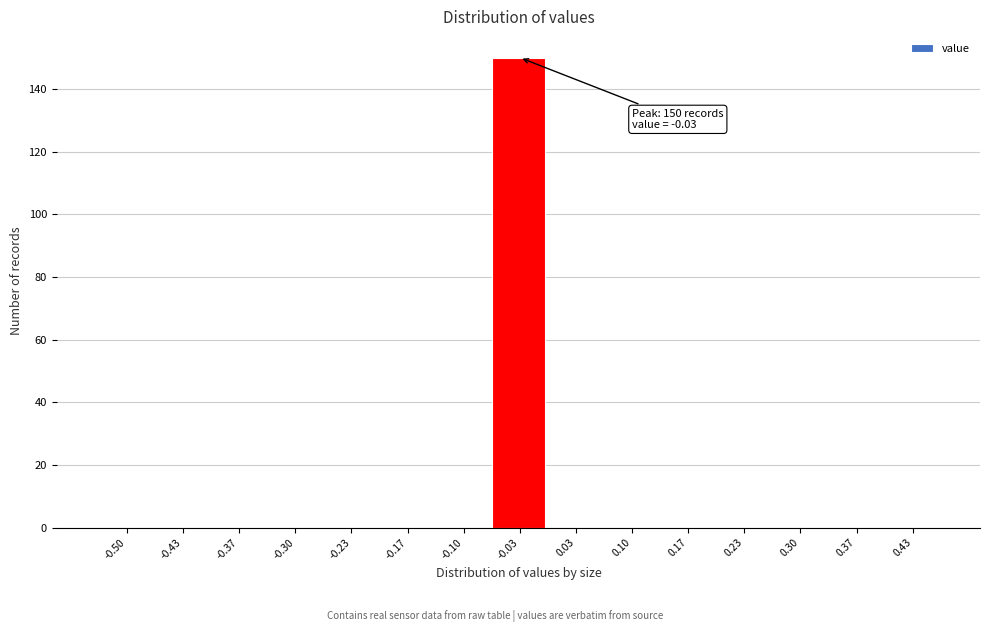

Reading right to left, list all the values displayed in this chart.

0.43=0	0.37=0	0.30=0	0.23=0	0.17=0	0.10=0	0.03=0	-0.03=150	-0.10=0	-0.17=0	-0.23=0	-0.30=0	-0.37=0	-0.43=0	-0.50=0